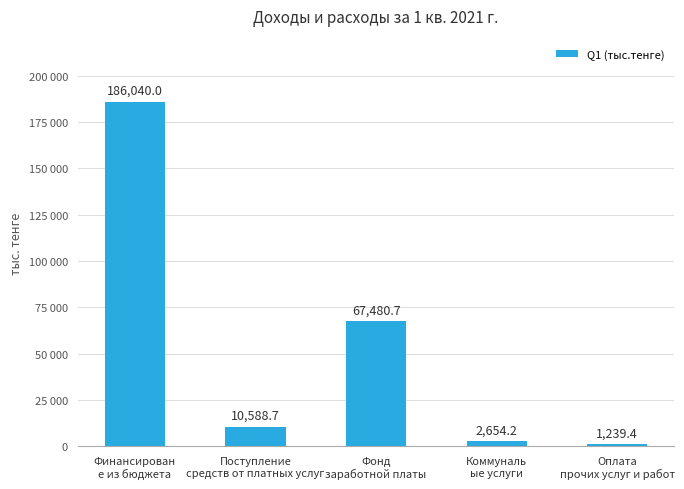

Are the bars horizontal?

No